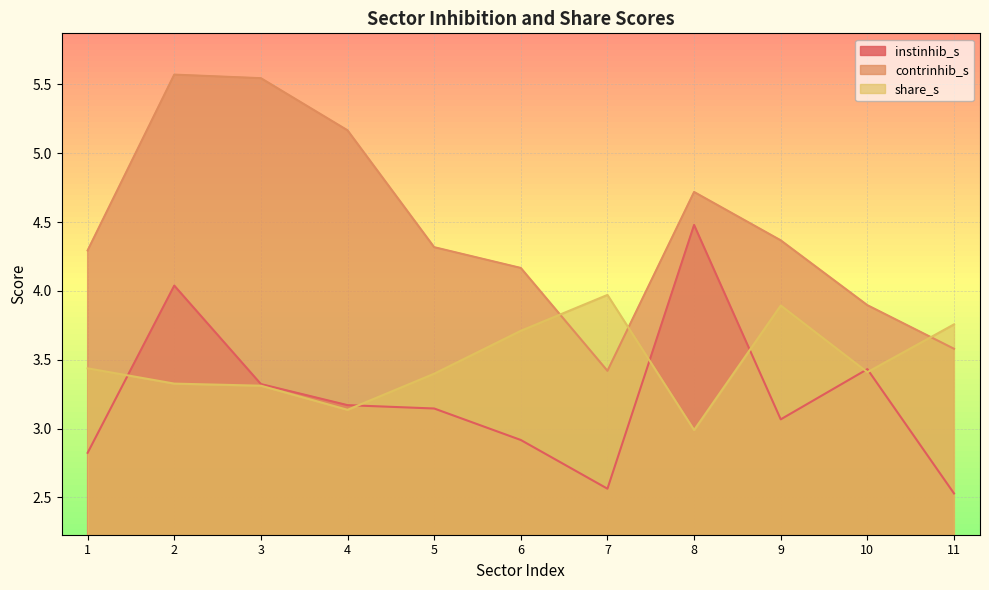

Which category has the highest value in the instinhib_s series?

8